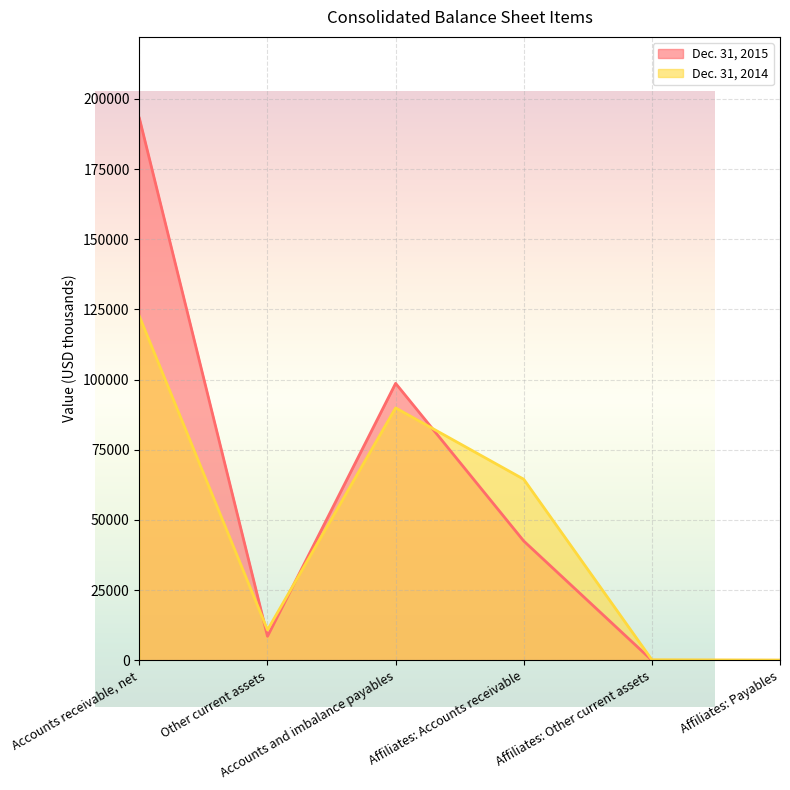

At which category does Dec. 31, 2014 reach its first local valley?

Other current assets